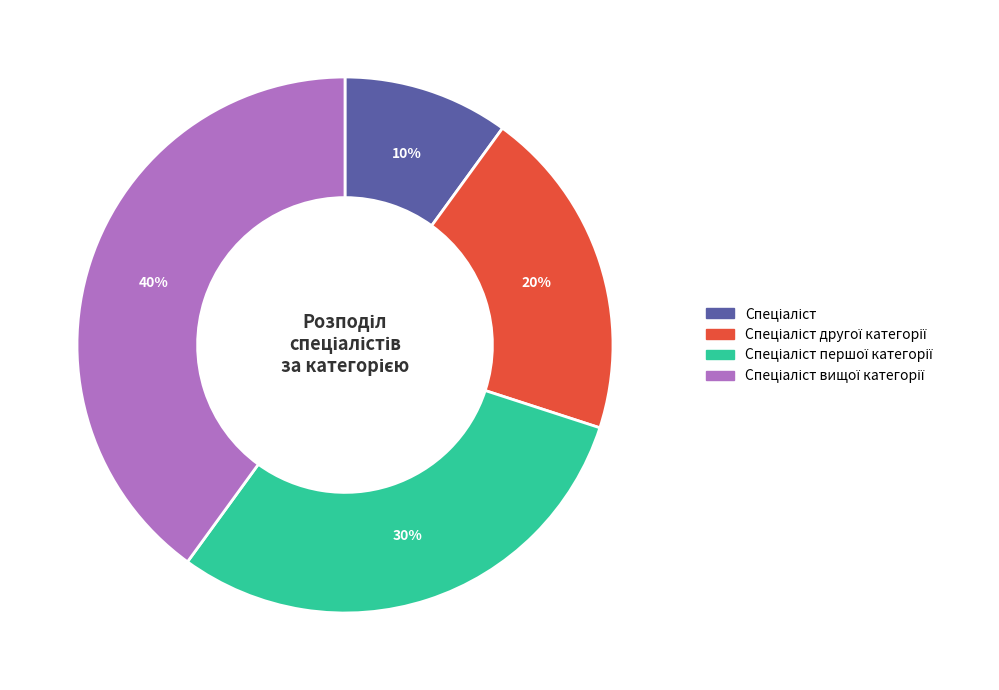

To the nearest percent, what is the average slice percentage?

25%